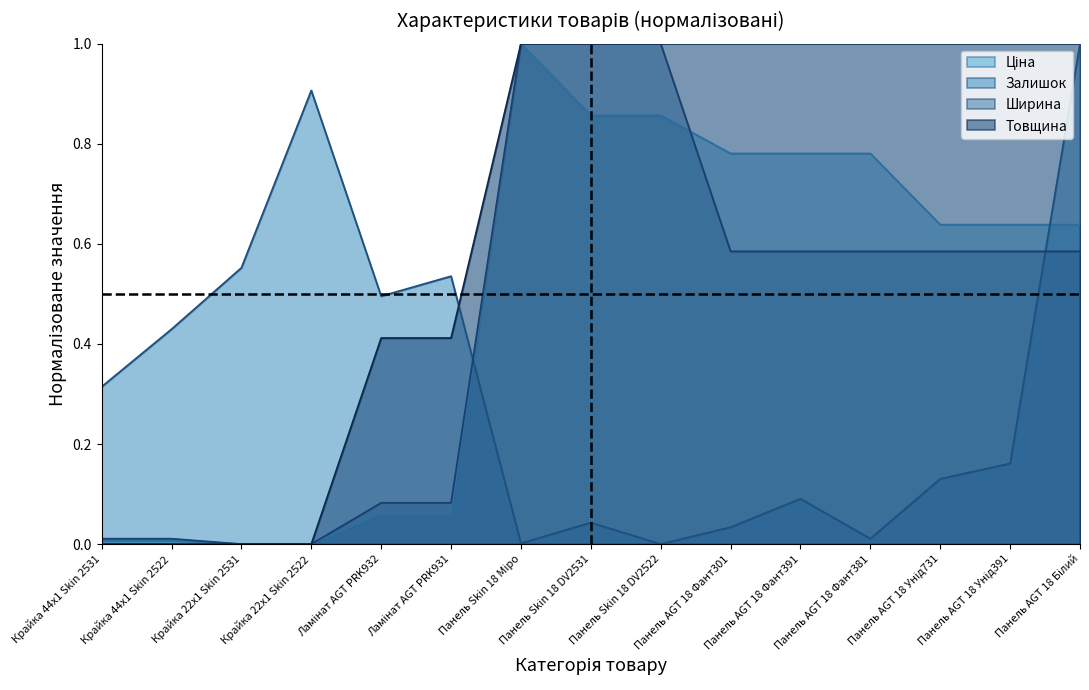

How many series are shown in this chart?

4